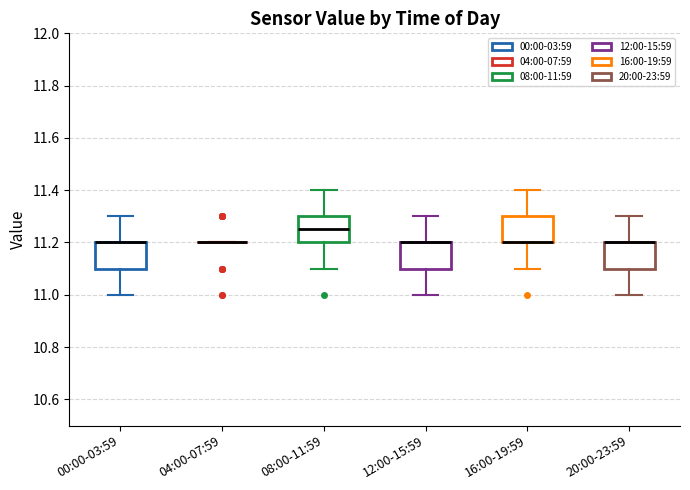

Where does the lower whisker of the box for 00:00-03:59 end on the y-axis? The values are not printed on the chart, so give them approximately, as read against the axis.

11.00